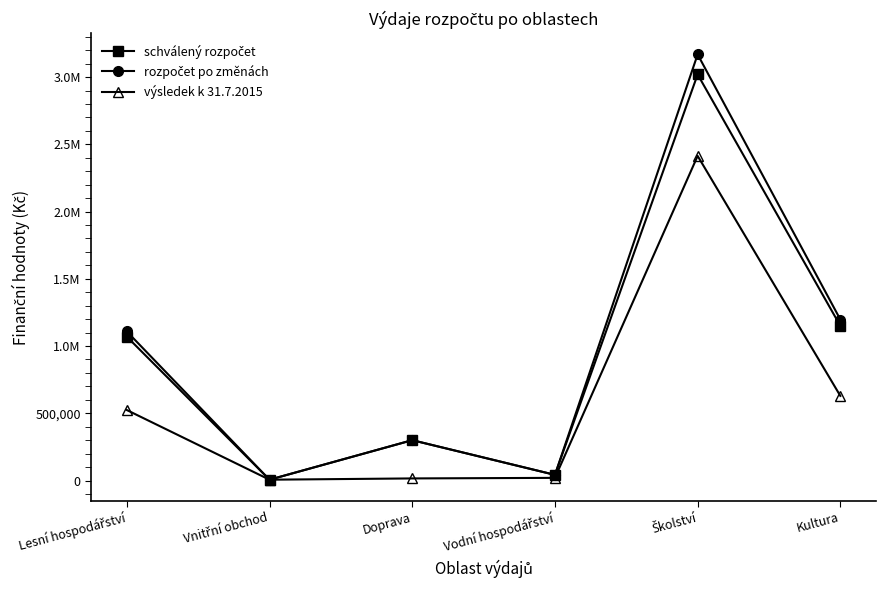

Is this an area chart (filled region under the line)?

No